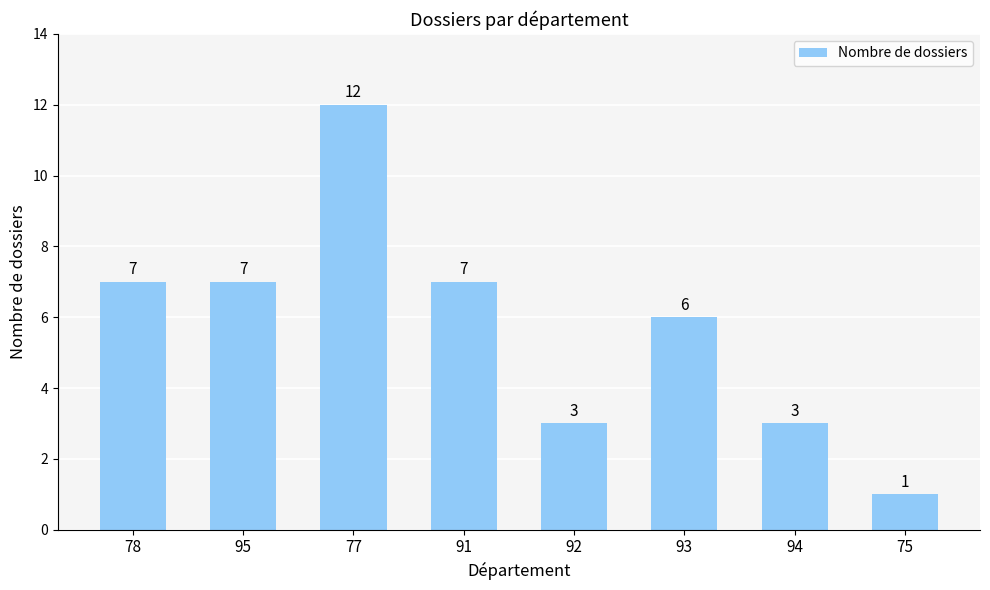

The value at 95 is 7. True or false?

True